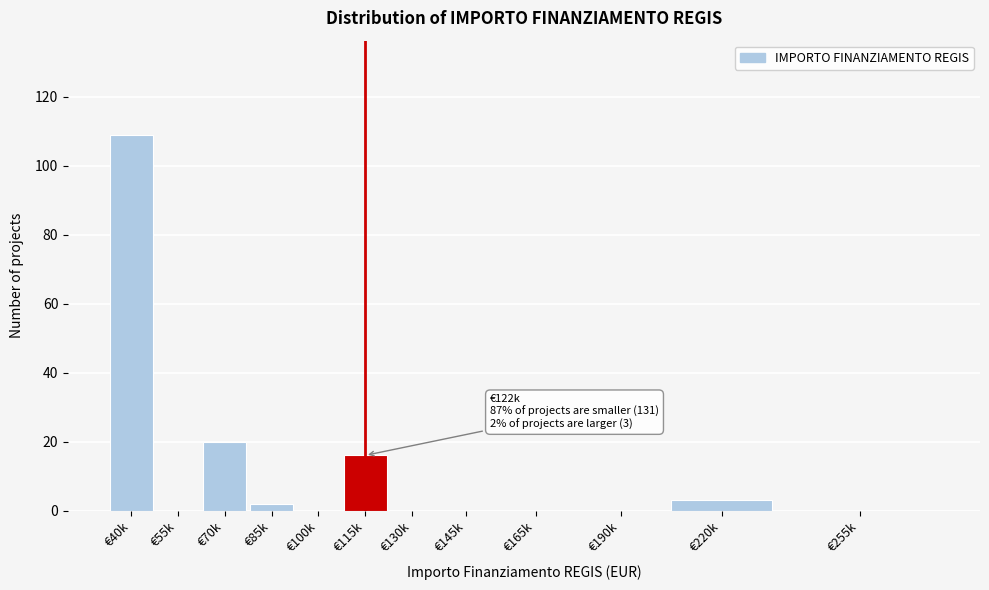

Reading left to right, list all the values displayed in this chart.

€40k=109	€55k=0	€70k=20	€85k=2	€100k=0	€115k=16	€130k=0	€145k=0	€165k=0	€190k=0	€220k=3	€255k=0